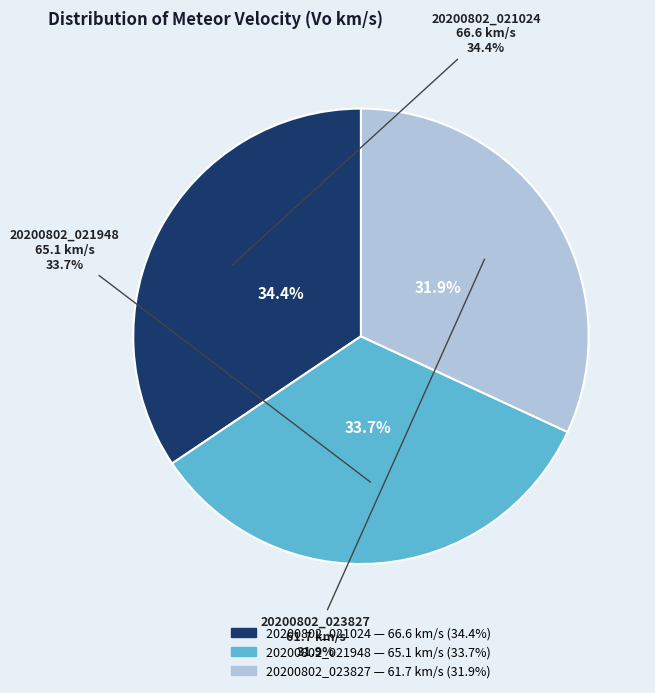

To the nearest percent, what portion does 20200802_021024 represent?

34%